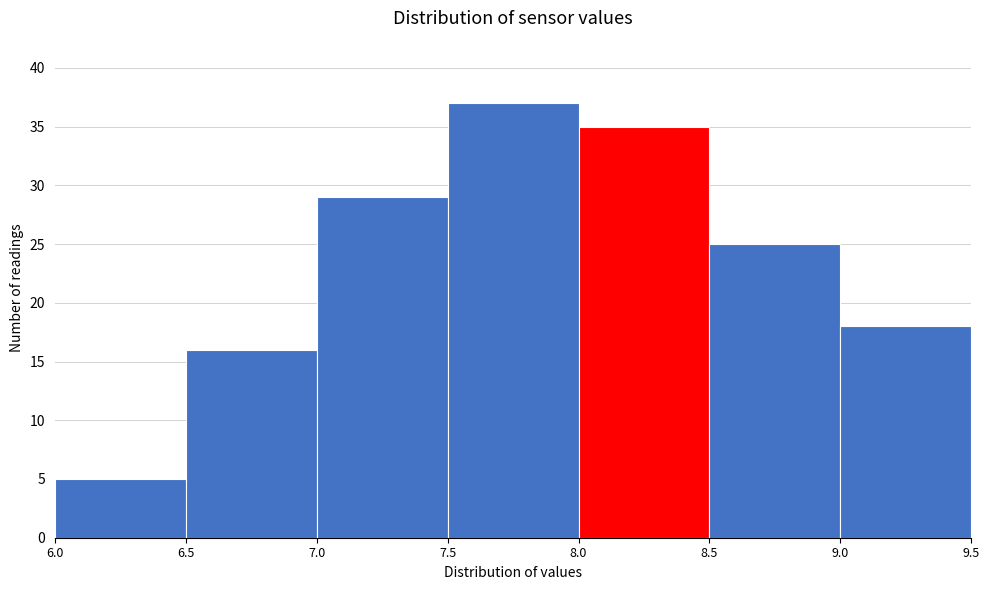

Which range on the x-axis has the tallest bar?

7.5 to 8.0